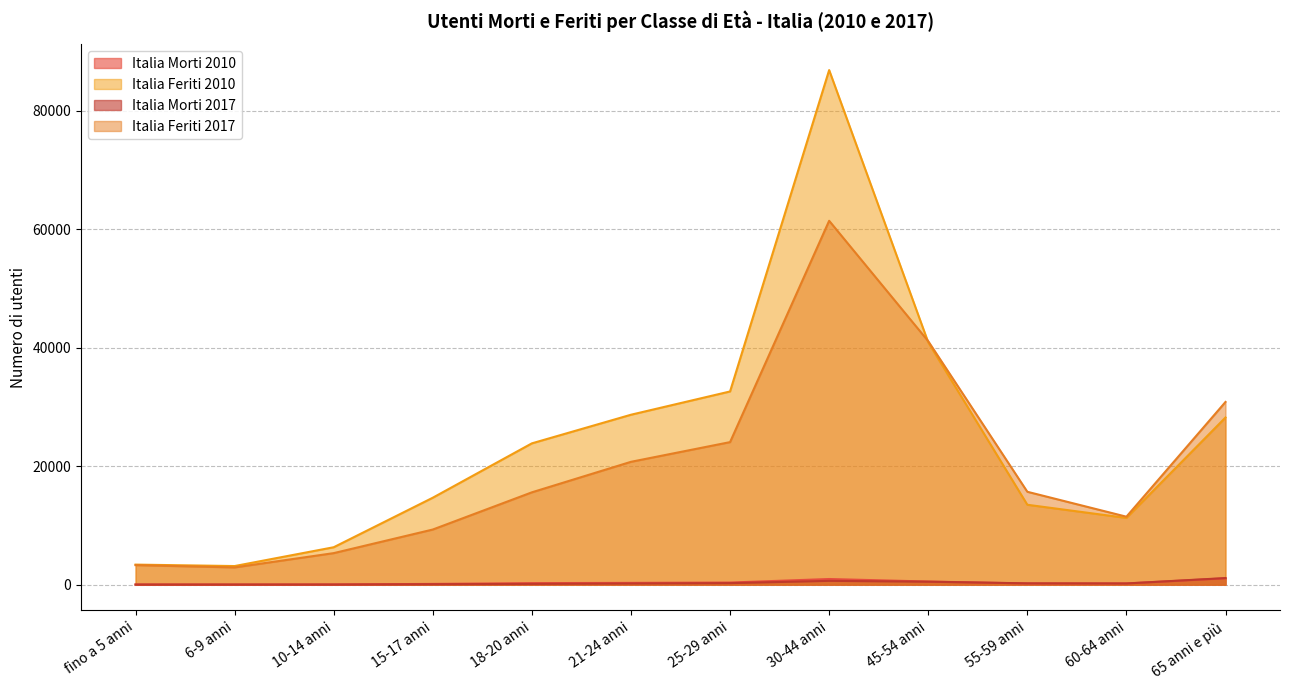

The value of Italia Feriti 2010 at 60-64 anni is 11264. True or false?

True